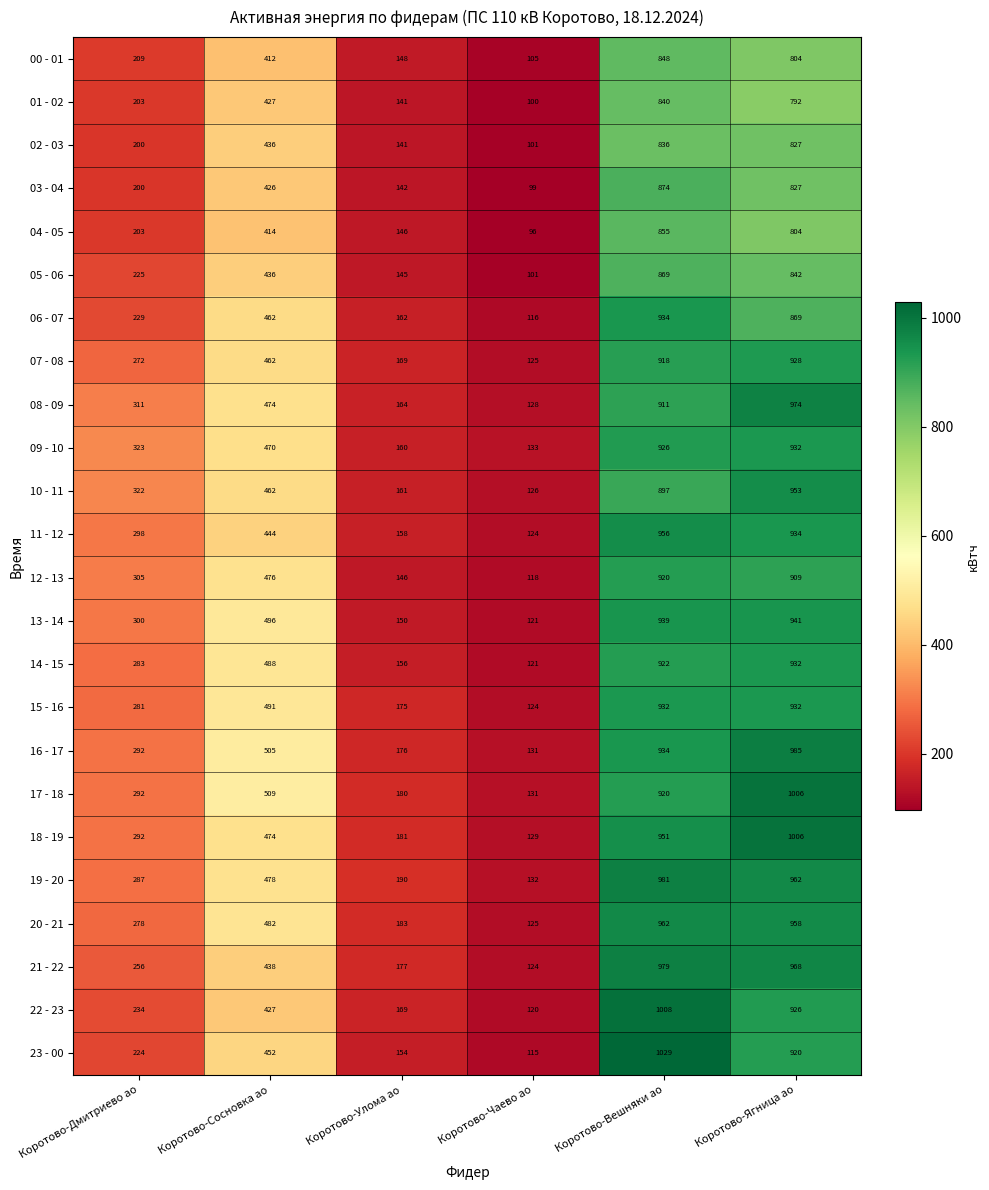

What is the spread (max minus min) of values at Коротово-Улома ао?

49